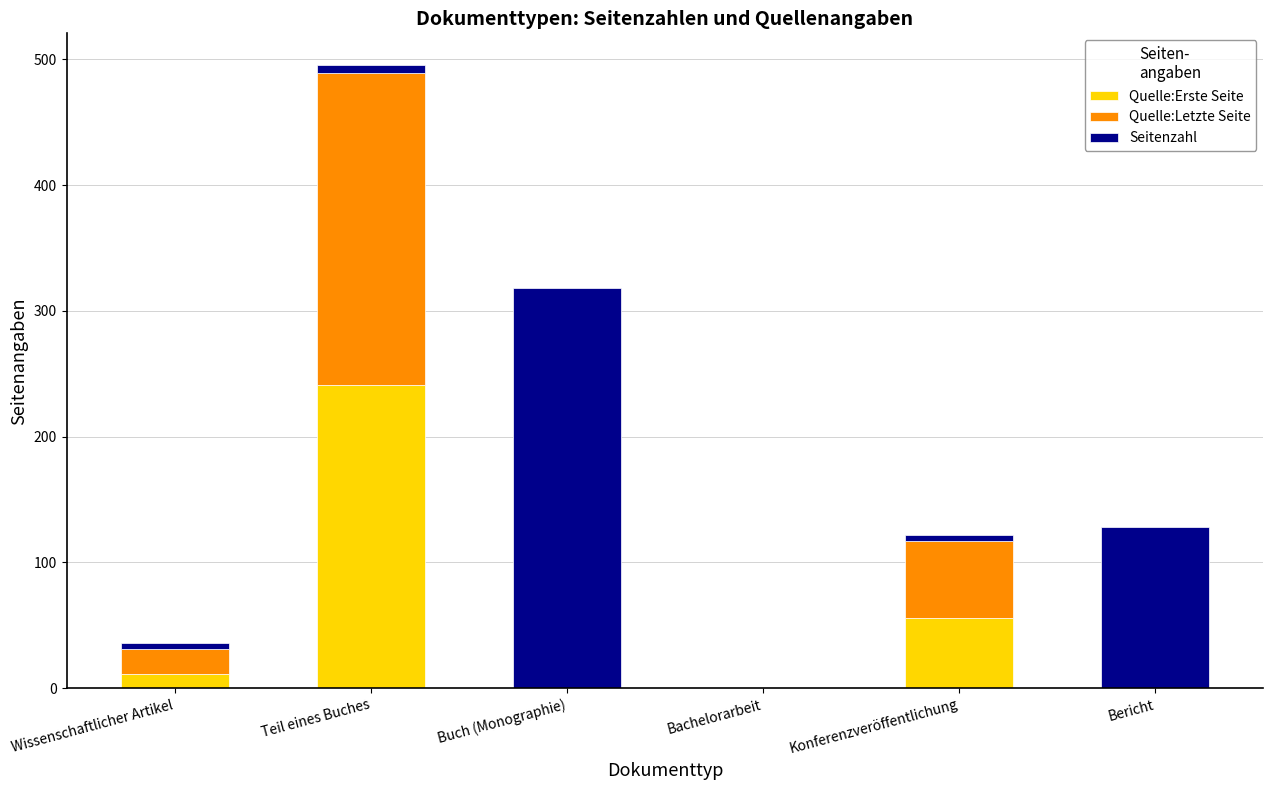

Reading left to right, what are the values for Quelle:Erste Seite?

Wissenschaftlicher Artikel=11	Teil eines Buches=241	Buch (Monographie)=0	Bachelorarbeit=0	Konferenzveröffentlichung=56	Bericht=0